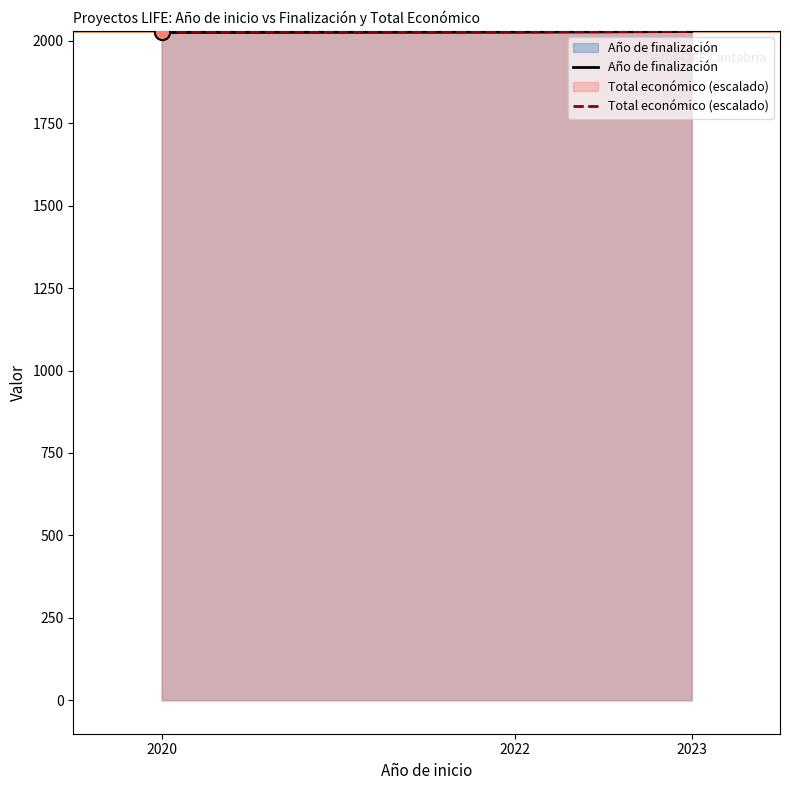

Which series reaches the maximum Y coordinate?

Año de finalización